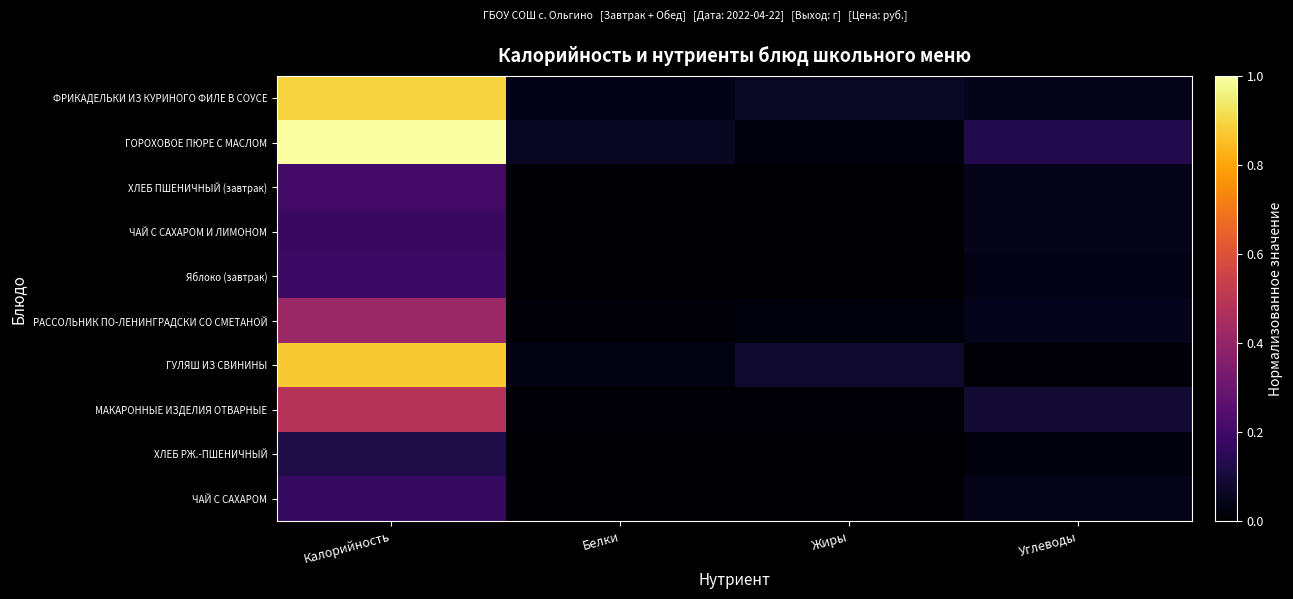

Reading left to right, extract all data points from this chart.

ФРИКАДЕЛЬКИ ИЗ КУРИНОГО ФИЛЕ В СОУСЕ: Калорийность=0.9	Белки=0.0	Жиры=0.1	Углеводы=0.0
ГОРОХОВОЕ ПЮРЕ С МАСЛОМ: Калорийность=1.0	Белки=0.1	Жиры=0.0	Углеводы=0.1
ХЛЕБ ПШЕНИЧНЫЙ (завтрак): Калорийность=0.2	Белки=0.0	Жиры=0.0	Углеводы=0.0
ЧАЙ С САХАРОМ И ЛИМОНОМ: Калорийность=0.2	Белки=0.0	Жиры=0.0	Углеводы=0.0
Яблоко (завтрак): Калорийность=0.2	Белки=0.0	Жиры=0.0	Углеводы=0.0
РАССОЛЬНИК ПО-ЛЕНИНГРАДСКИ СО СМЕТАНОЙ: Калорийность=0.4	Белки=0.0	Жиры=0.0	Углеводы=0.0
ГУЛЯШ ИЗ СВИНИНЫ: Калорийность=0.9	Белки=0.0	Жиры=0.1	Углеводы=0.0
МАКАРОННЫЕ ИЗДЕЛИЯ ОТВАРНЫЕ: Калорийность=0.5	Белки=0.0	Жиры=0.0	Углеводы=0.1
ХЛЕБ РЖ.-ПШЕНИЧНЫЙ: Калорийность=0.1	Белки=0.0	Жиры=0.0	Углеводы=0.0
ЧАЙ С САХАРОМ: Калорийность=0.2	Белки=0.0	Жиры=0.0	Углеводы=0.0